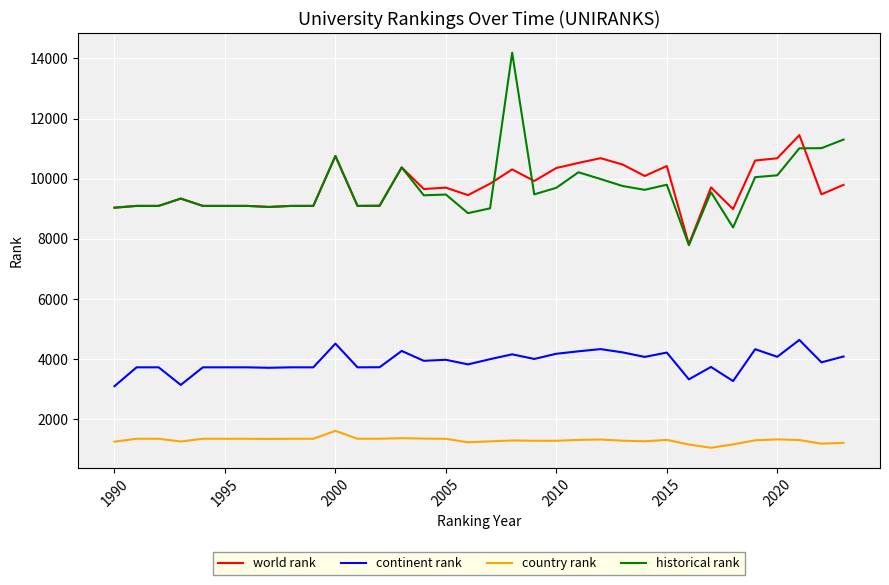

What is the greatest value displayed?

14188